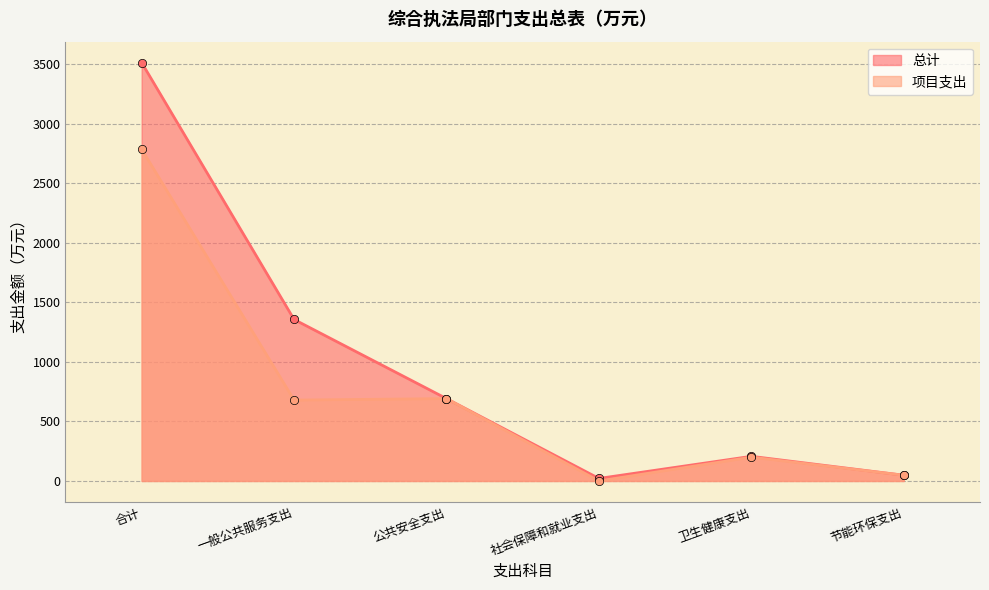

True or false: 项目支出 and 总计 intersect in this chart.

False